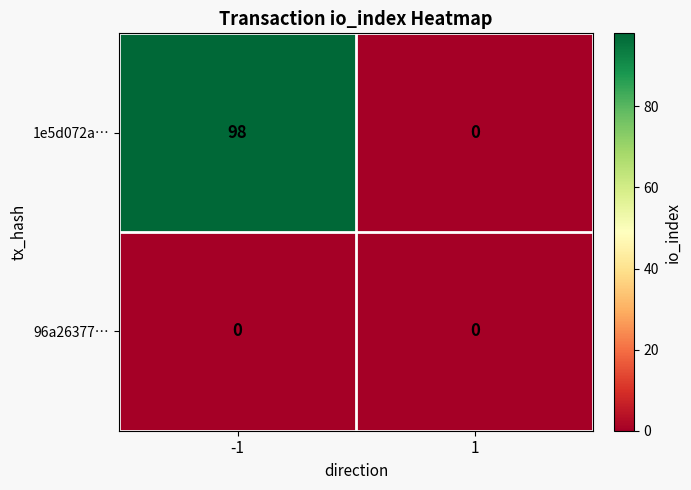

Which series changed the most between -1 and 1?

1e5d072a…